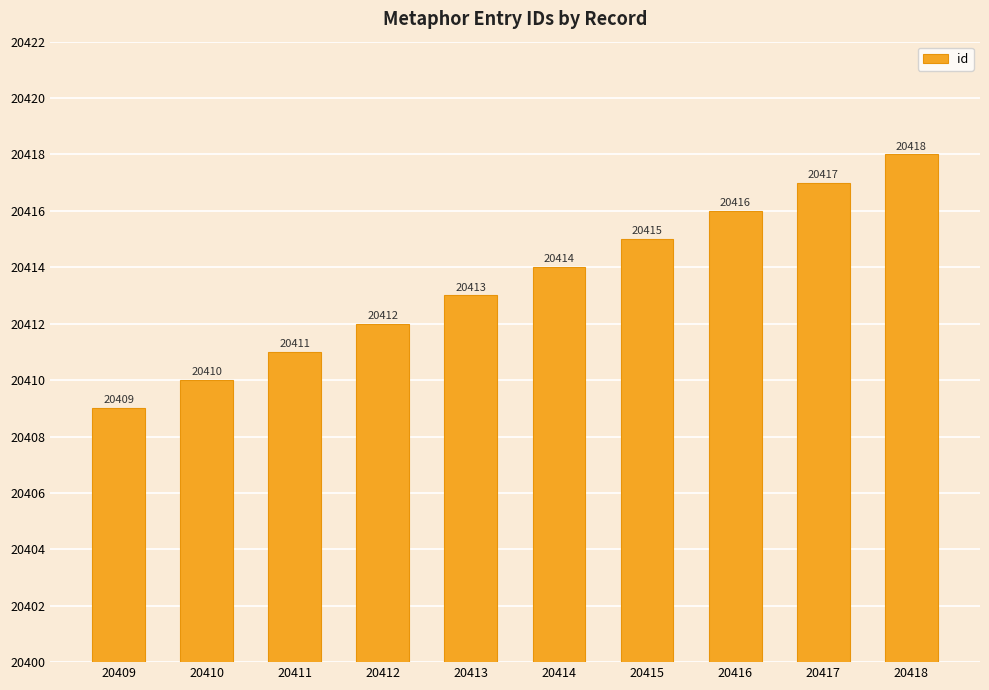

Rank the categories by value from highest to lowest.

20418, 20417, 20416, 20415, 20414, 20413, 20412, 20411, 20410, 20409